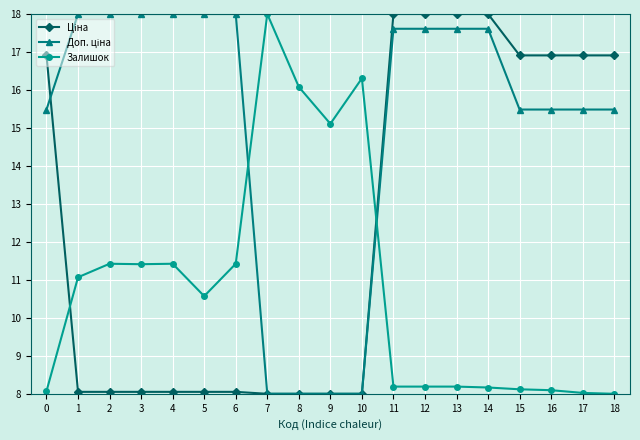

What is the difference between the highest and lowest values at 13?

9.8